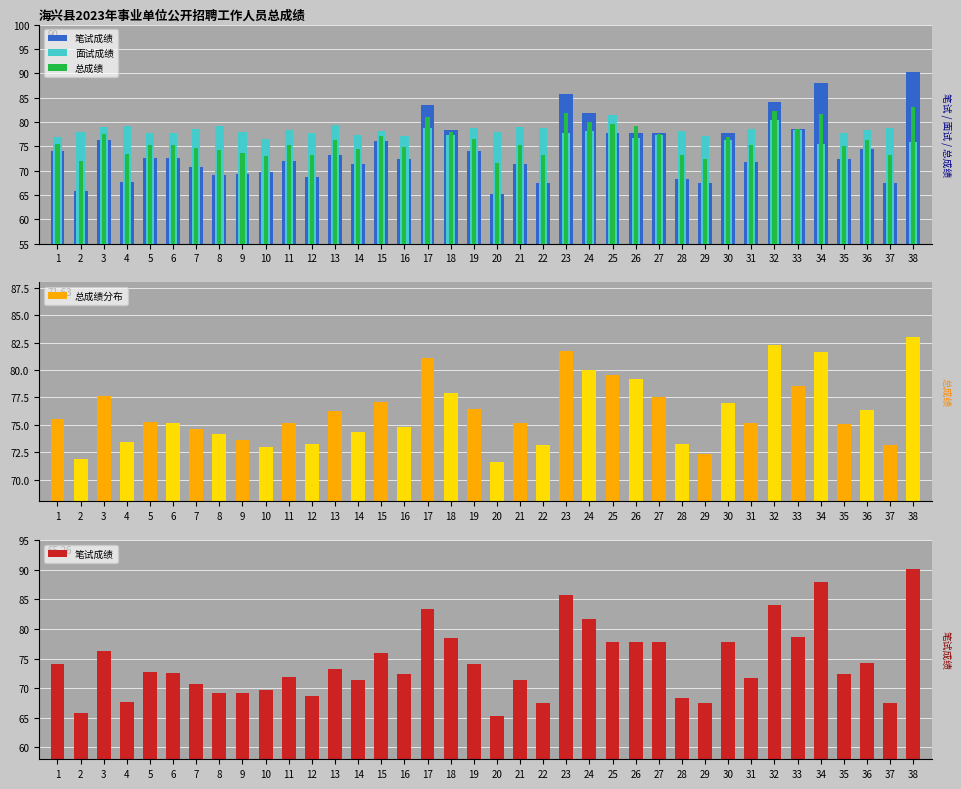

Reading left to right, extract all data points from this chart.

笔试成绩: 74.1	65.8	76.2	67.6	72.7	72.6	70.7	69.2	69.2	69.6	71.9	68.6	73.2	71.4	76.0	72.5	83.4	78.4	74.1	65.3	71.3	67.4	85.7	81.8	77.8	77.8	77.8	68.3	67.5	77.8	71.8	84.1	78.6	87.9	72.3	74.3	67.5	90.2
面试成绩: 77.0	78.0	79.0	79.2	77.8	77.8	78.6	79.2	78.0	76.4	78.4	77.8	79.4	77.4	78.2	77.2	78.8	77.4	78.8	78.0	79.0	78.8	77.8	78.2	81.4	76.6	77.4	78.2	77.2	76.2	78.6	80.4	78.4	75.4	77.8	78.4	78.8	75.8
总成绩: 75.5	71.9	77.6	73.4	75.2	75.2	74.6	74.2	73.6	73.0	75.2	73.2	76.3	74.4	77.1	74.8	81.1	77.9	76.4	71.6	75.2	73.1	81.8	80.0	79.6	79.2	77.6	73.3	72.3	77.0	75.2	82.3	78.5	81.7	75.1	76.4	73.1	83.0
总成绩分布: 75.5	71.9	77.6	73.4	75.2	75.2	74.6	74.2	73.6	73.0	75.2	73.2	76.3	74.4	77.1	74.8	81.1	77.9	76.4	71.6	75.2	73.1	81.8	80.0	79.6	79.2	77.6	73.3	72.3	77.0	75.2	82.3	78.5	81.7	75.1	76.4	73.1	83.0